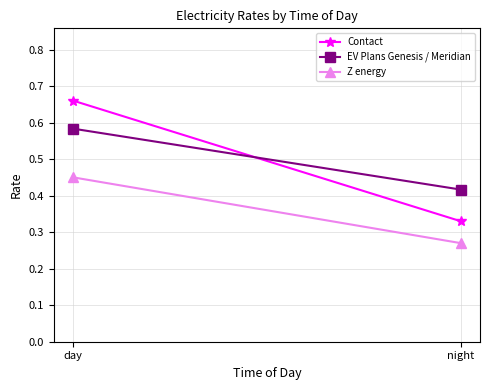

What position from the left is day?

1